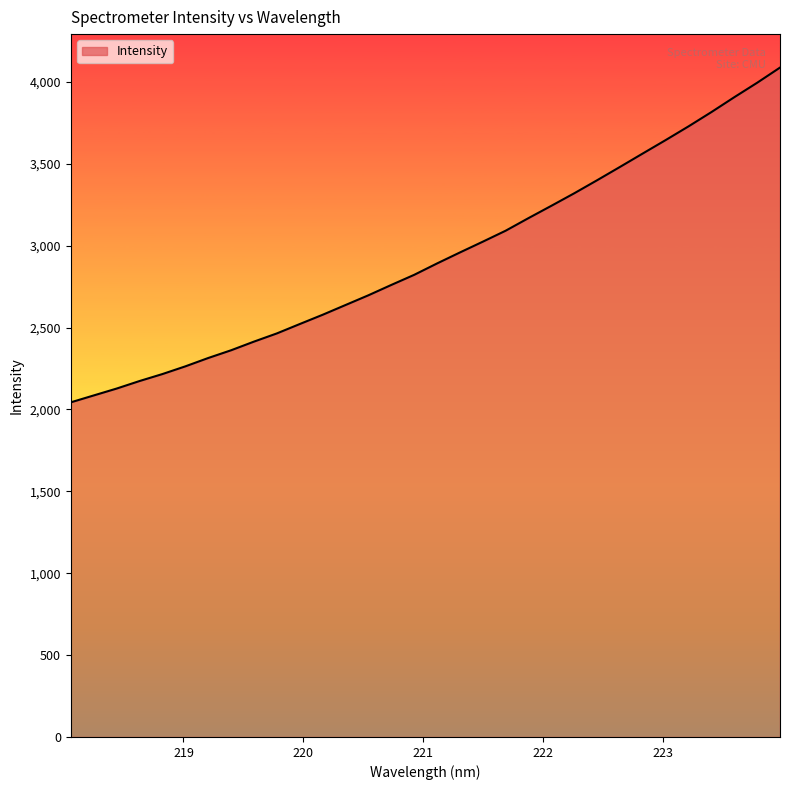

What is the maximum value shown in the chart?

4086.9